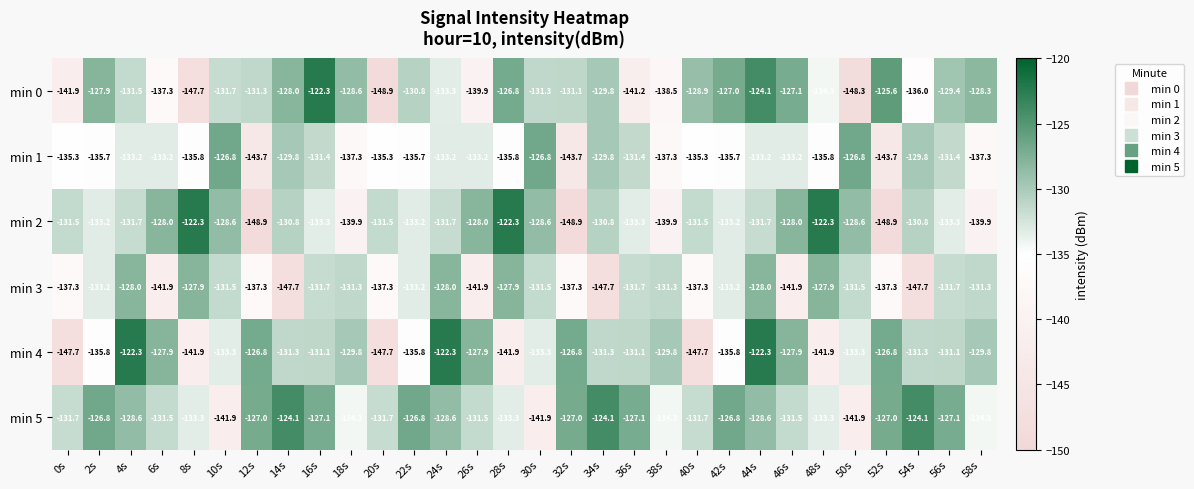

What is the difference between the maximum and minimum values in the min 3 series?

19.8